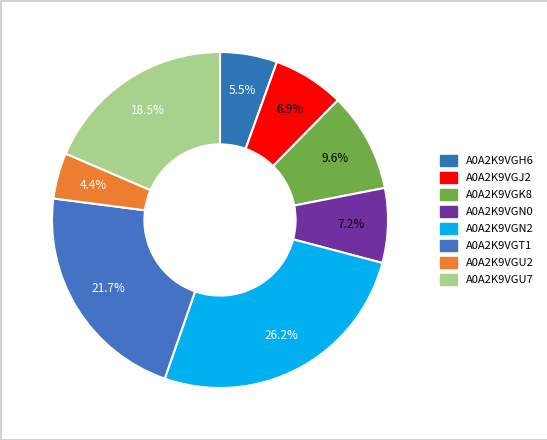

Does any single category account for the majority?

No